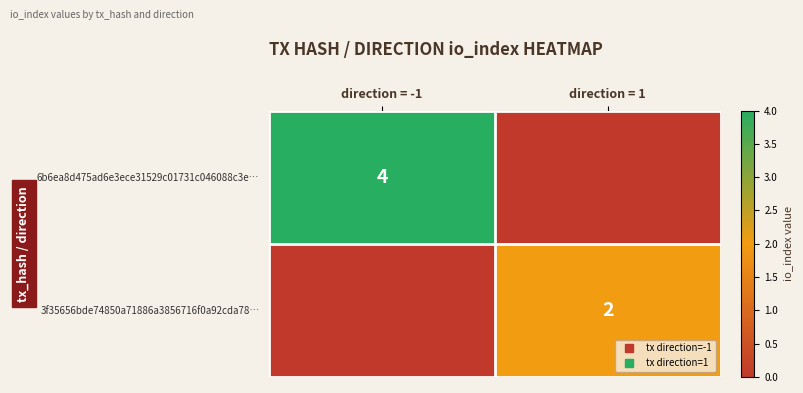

True or false: 3f35656bde74850a71886a3856716f0a92cda78… has a value of 3 at direction = 1.

False